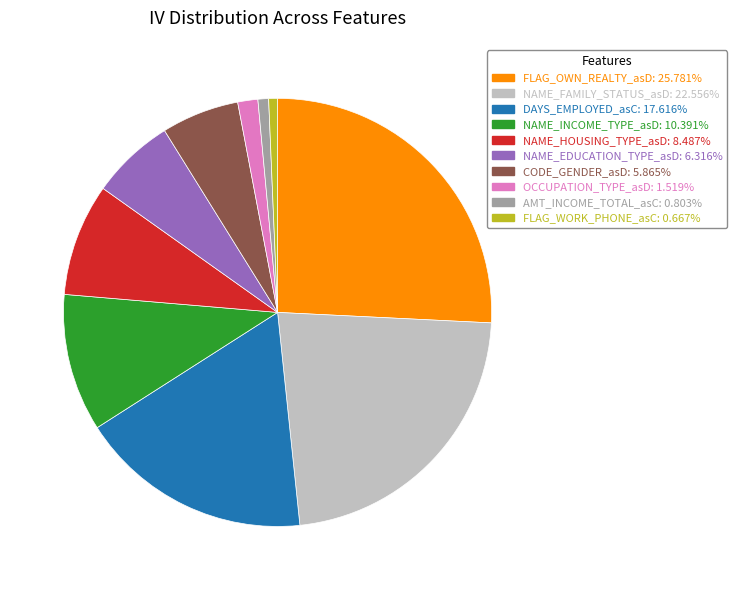

Which slice is the largest?

FLAG_OWN_REALTY_asD